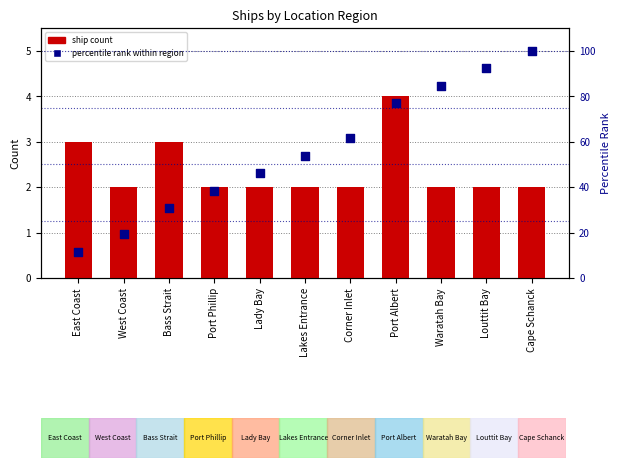

At which category is the sum across all series the highest?

Cape Schanck